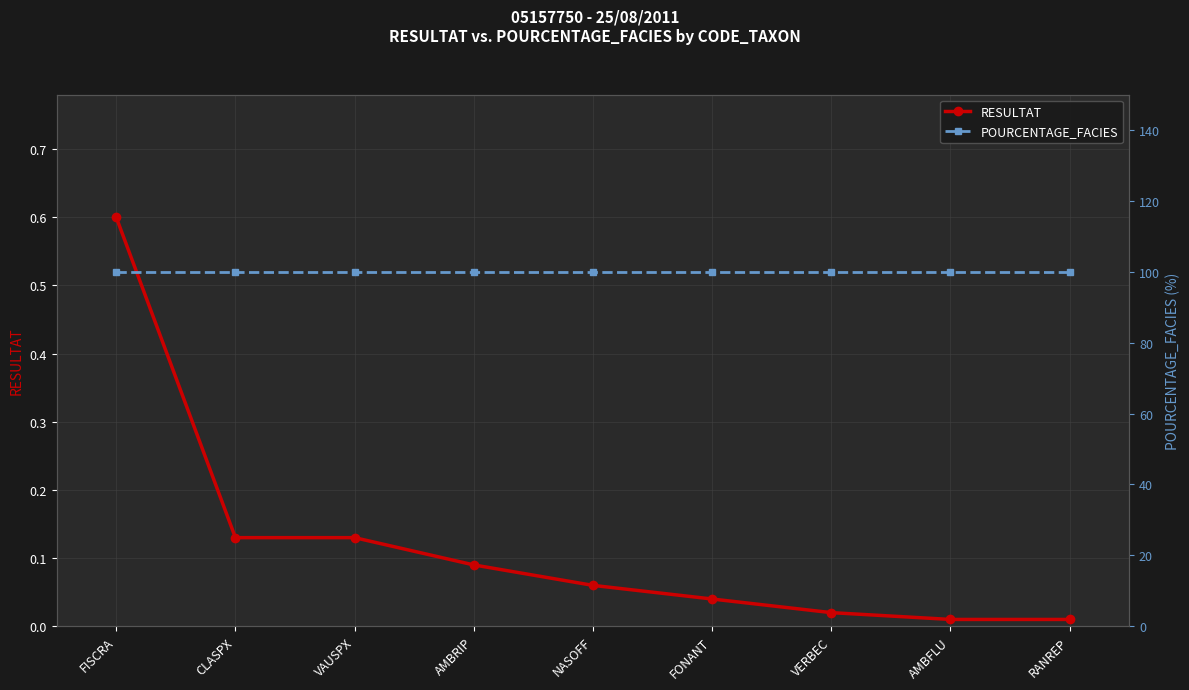

Reading right to left, list all the values displayed in this chart.

RESULTAT: RANREP=0.0	AMBFLU=0.0	VERBEC=0.0	FONANT=0.0	NASOFF=0.1	AMBRIP=0.1	VAUSPX=0.1	CLASPX=0.1	FISCRA=0.6
POURCENTAGE_FACIES: RANREP=100.0	AMBFLU=100.0	VERBEC=100.0	FONANT=100.0	NASOFF=100.0	AMBRIP=100.0	VAUSPX=100.0	CLASPX=100.0	FISCRA=100.0